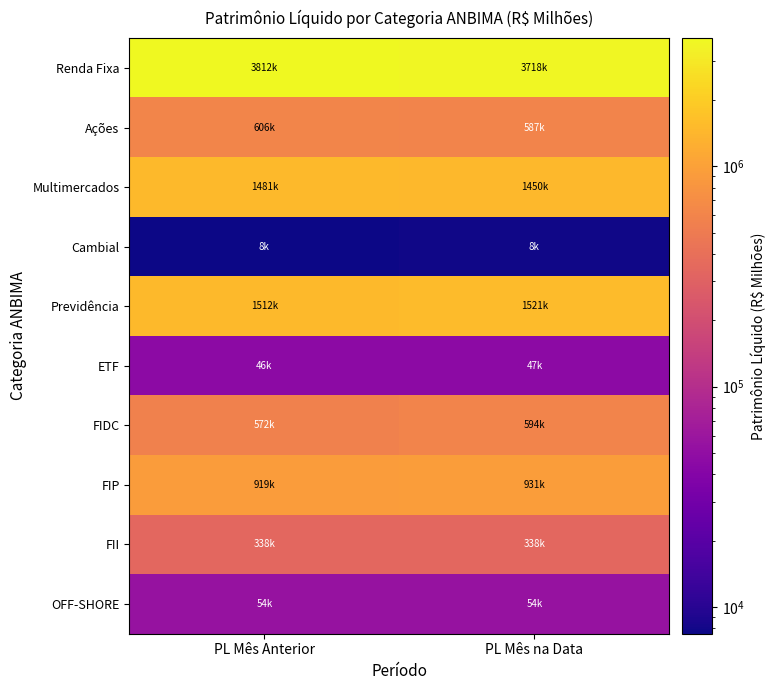

Rank the series at PL Mês Anterior from highest to lowest value.

Renda Fixa, Previdência, Multimercados, FIP, Ações, FIDC, FII, OFF-SHORE, ETF, Cambial